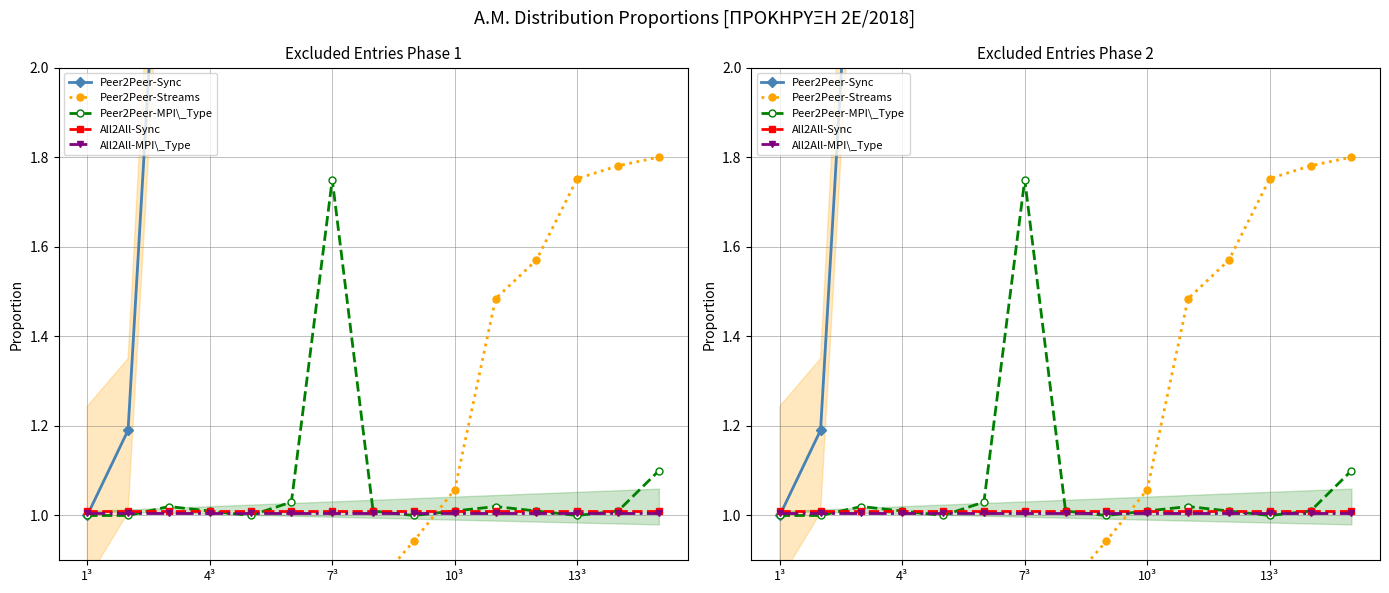

List the series in order of their peak value, highest first.

Peer2Peer-Sync, Peer2Peer-Streams, Peer2Peer-MPI\_Type, All2All-Sync, All2All-MPI\_Type